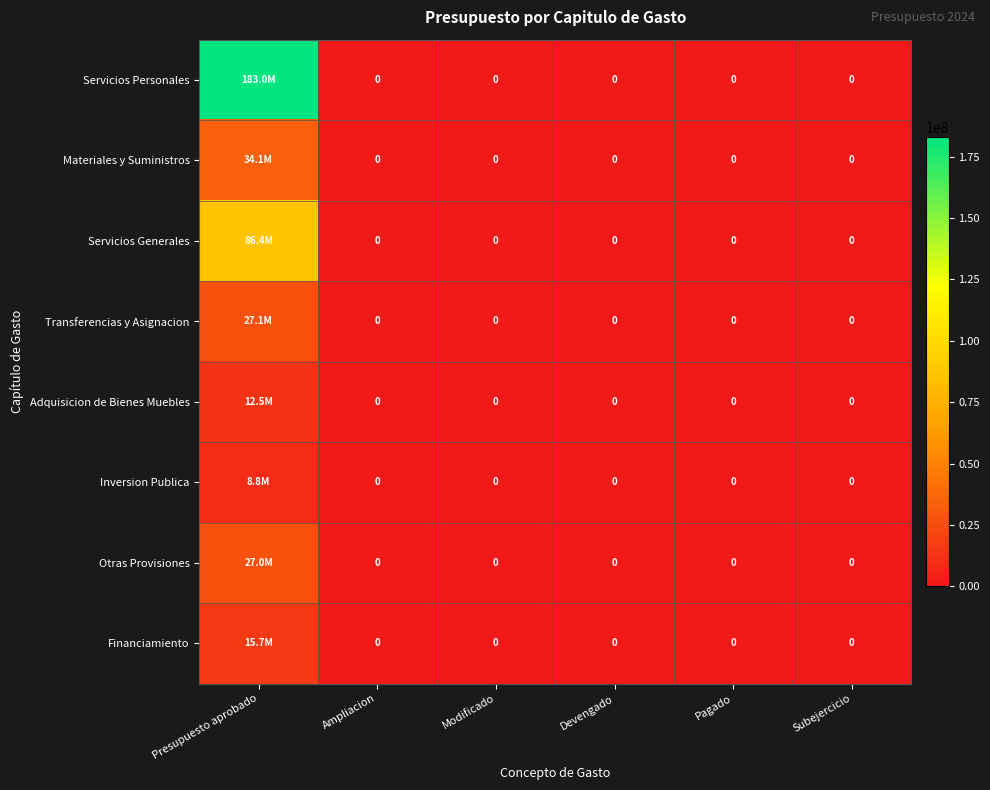

The value of Servicios Generales at Subejercicio is 48266070.5. True or false?

False